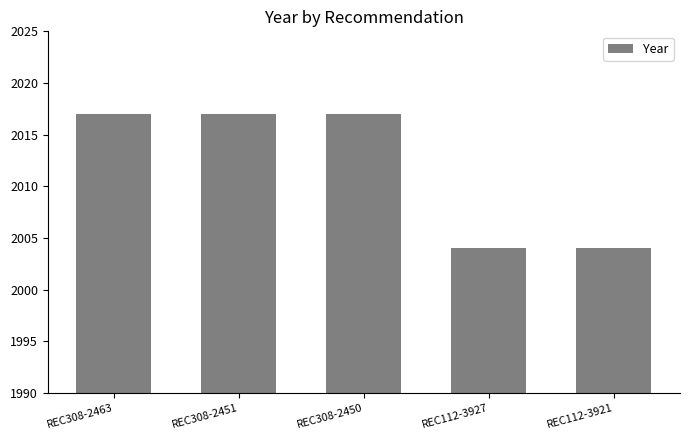

What position from the left is REC308-2463?

1